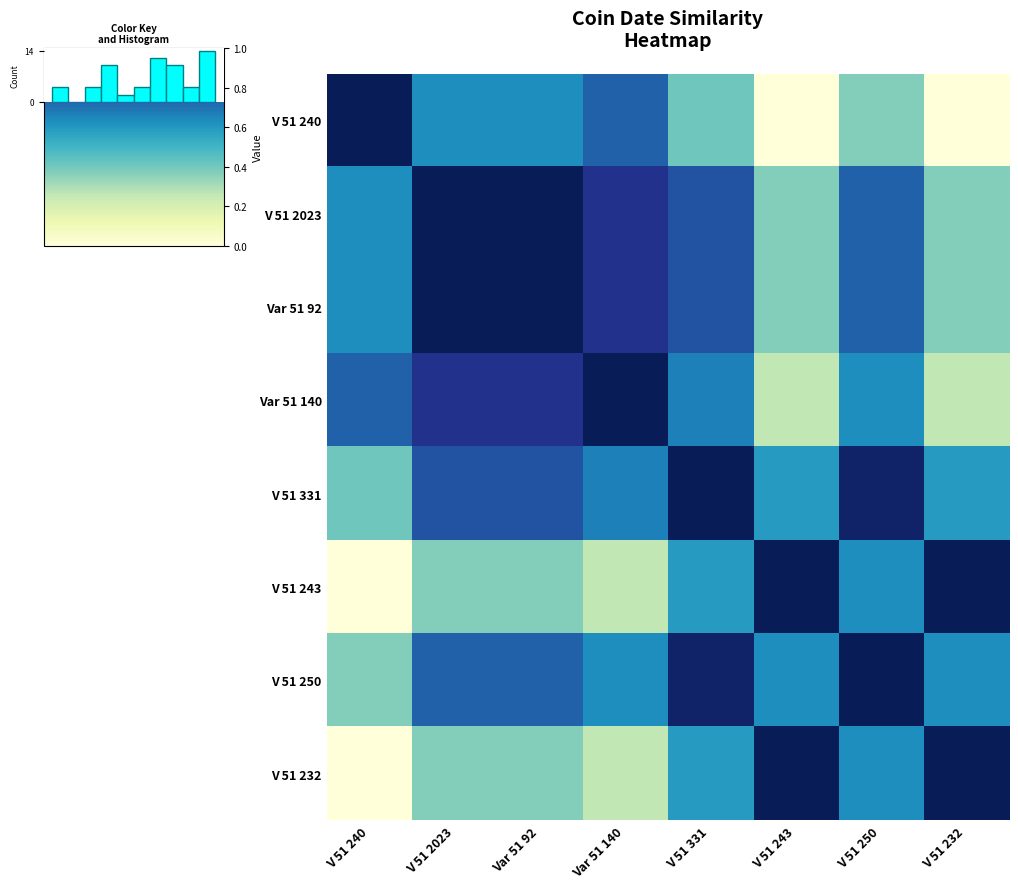

Reading right to left, what are all the values shown in this chart?

V 51 240: V 51 232=0.0	V 51 250=0.4	V 51 243=0.0	V 51 331=0.4	Var 51 140=0.7	Var 51 92=0.6	V 51 2023=0.6	V 51 240=1.0
V 51 2023: V 51 232=0.4	V 51 250=0.7	V 51 243=0.4	V 51 331=0.8	Var 51 140=0.9	Var 51 92=1.0	V 51 2023=1.0	V 51 240=0.6
Var 51 92: V 51 232=0.4	V 51 250=0.7	V 51 243=0.4	V 51 331=0.8	Var 51 140=0.9	Var 51 92=1.0	V 51 2023=1.0	V 51 240=0.6
Var 51 140: V 51 232=0.3	V 51 250=0.6	V 51 243=0.3	V 51 331=0.7	Var 51 140=1.0	Var 51 92=0.9	V 51 2023=0.9	V 51 240=0.7
V 51 331: V 51 232=0.6	V 51 250=1.0	V 51 243=0.6	V 51 331=1.0	Var 51 140=0.7	Var 51 92=0.8	V 51 2023=0.8	V 51 240=0.4
V 51 243: V 51 232=1.0	V 51 250=0.6	V 51 243=1.0	V 51 331=0.6	Var 51 140=0.3	Var 51 92=0.4	V 51 2023=0.4	V 51 240=0.0
V 51 250: V 51 232=0.6	V 51 250=1.0	V 51 243=0.6	V 51 331=1.0	Var 51 140=0.6	Var 51 92=0.7	V 51 2023=0.7	V 51 240=0.4
V 51 232: V 51 232=1.0	V 51 250=0.6	V 51 243=1.0	V 51 331=0.6	Var 51 140=0.3	Var 51 92=0.4	V 51 2023=0.4	V 51 240=0.0